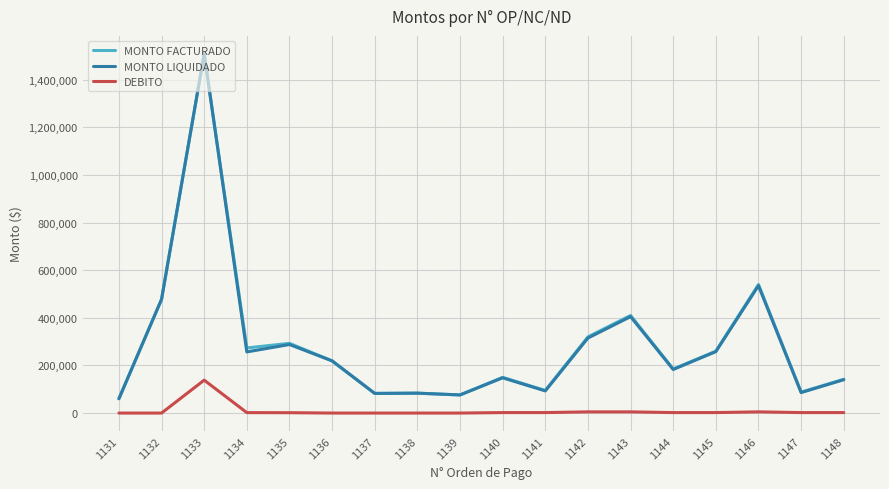

True or false: DEBITO and MONTO FACTURADO cross at least once.

False